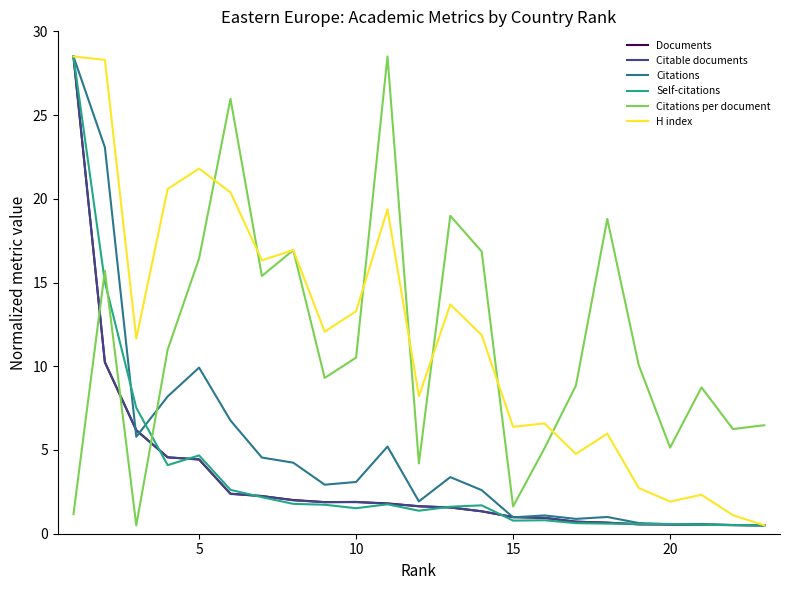

Is this an area chart (filled region under the line)?

No